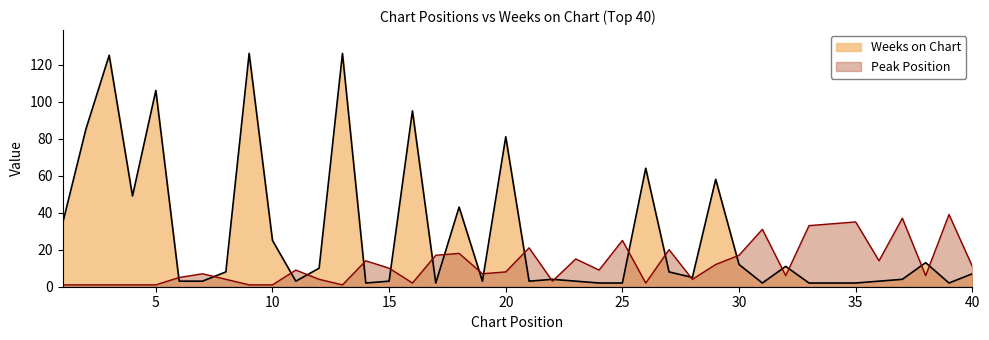

What is the spread (max minus min) of values at 5?

105